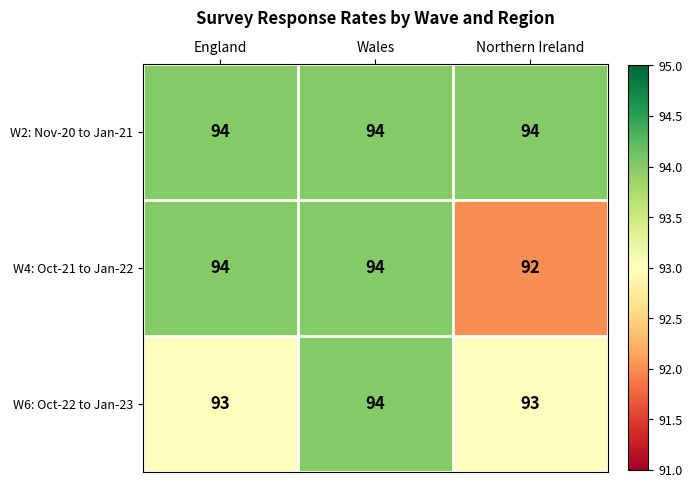

The W4: Oct-21 to Jan-22 series shows 59 at Northern Ireland. True or false?

False